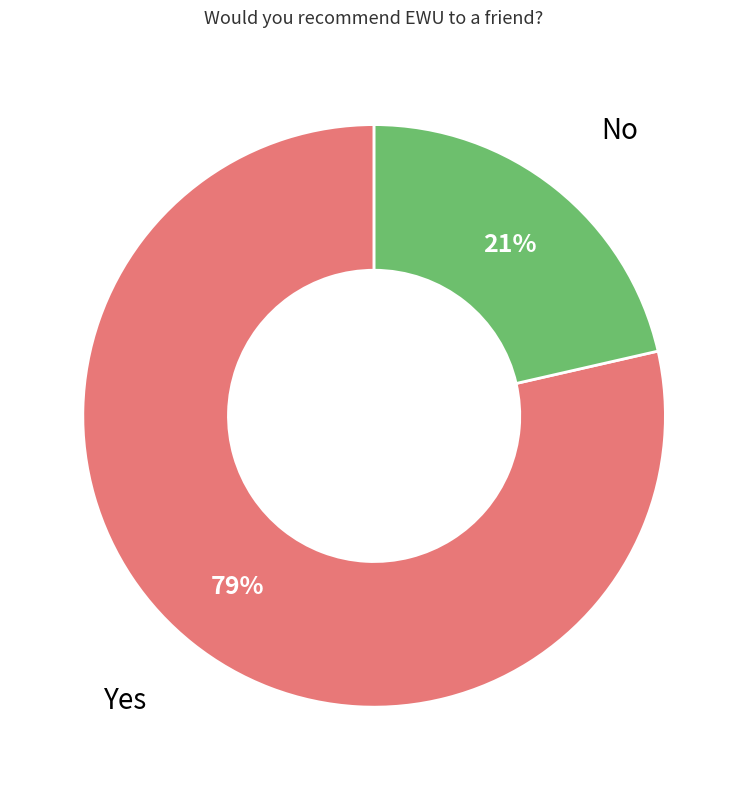

Approximately how many times larger is the value at No compared to Yes?

0.3